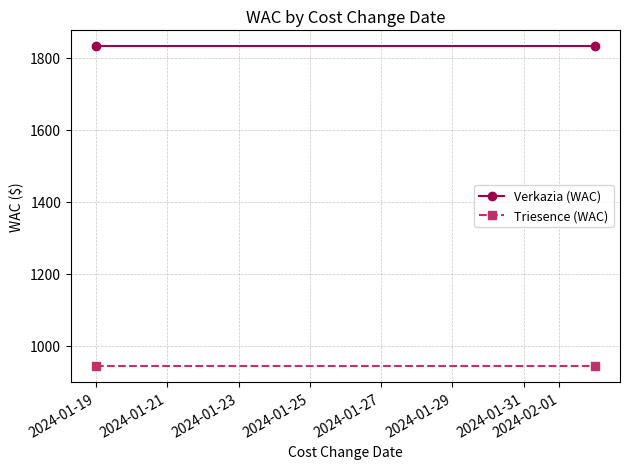

True or false: Verkazia (WAC) has a value of 1831.2 at 2024-01-19.

True